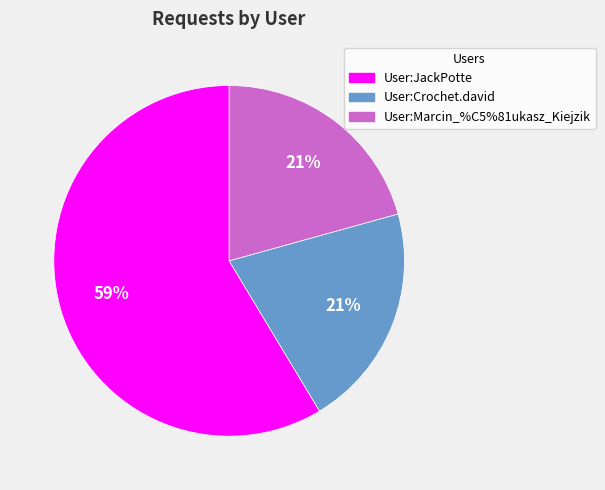

What is the largest slice in the pie chart?

User:JackPotte